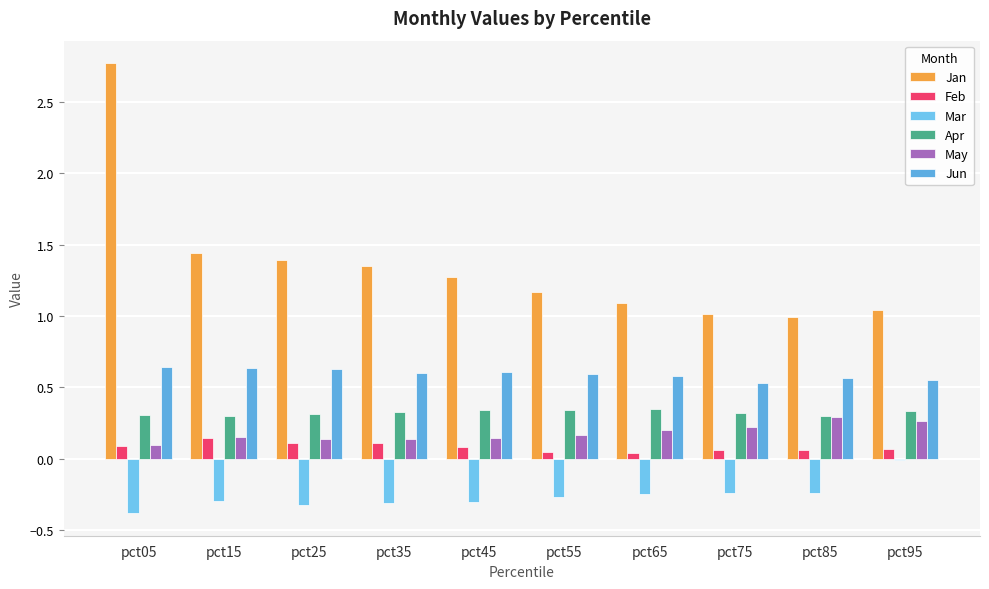

How many data points does each series have?

10